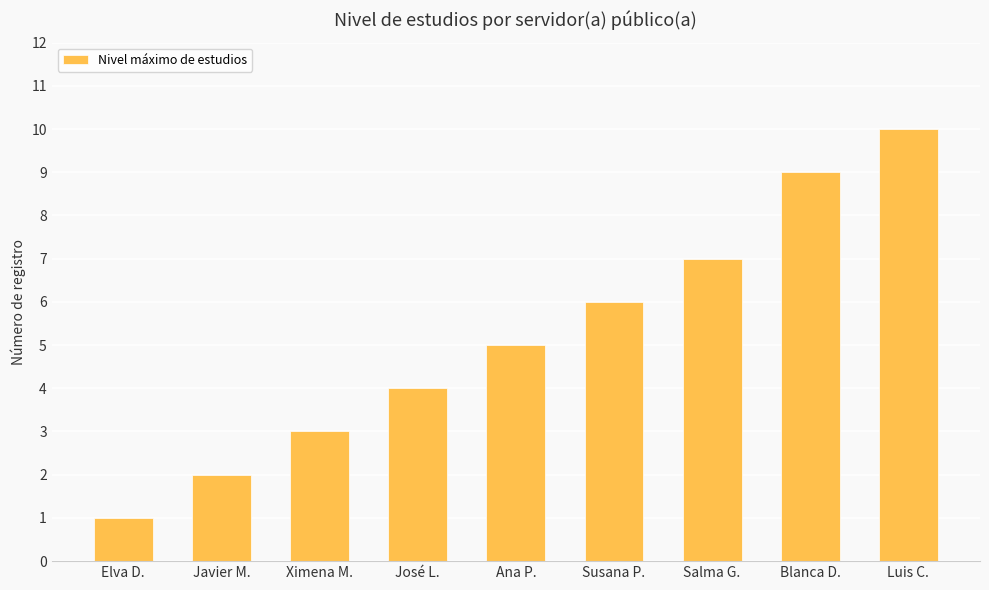

How many values are below 5?

4